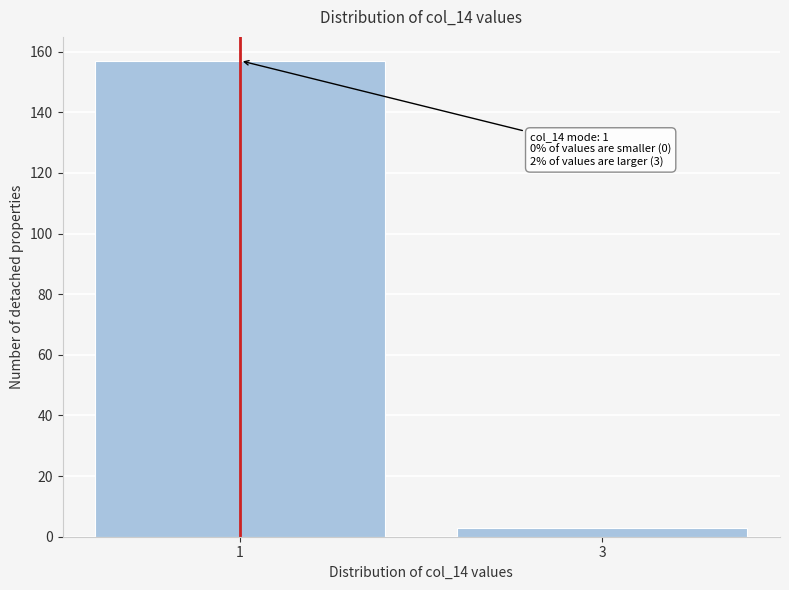

Reading left to right, transcribe all the data shown in this chart.

1=157	3=3